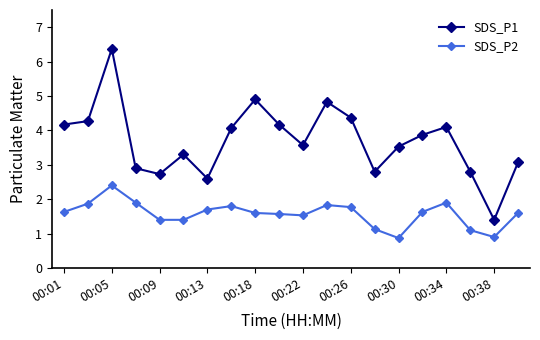

List the series in order of their overall mean, highest first.

SDS_P1, SDS_P2